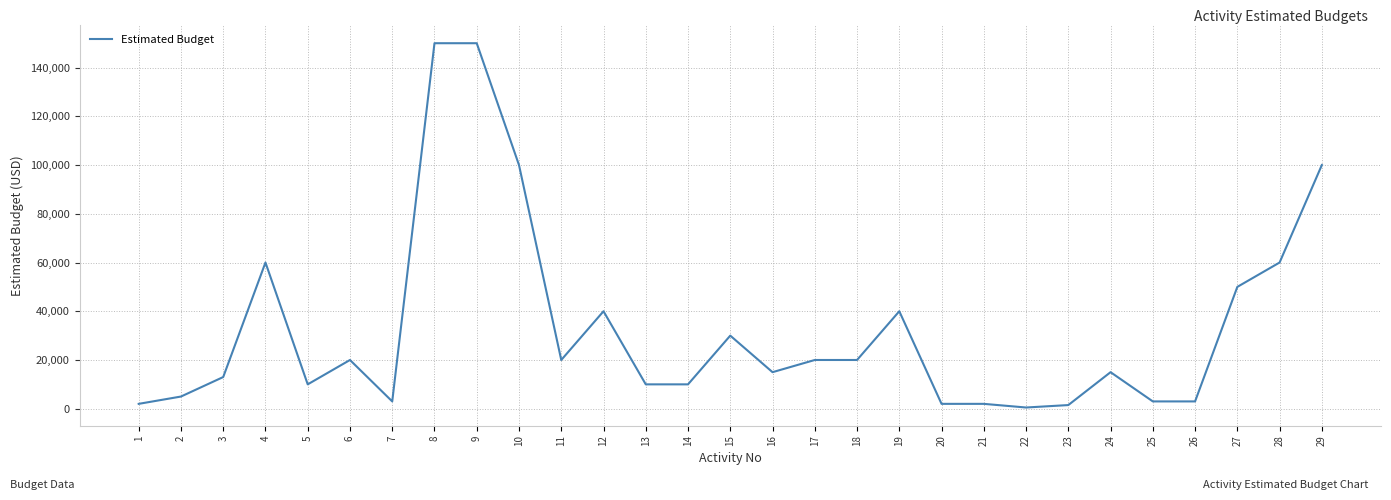

The value at 1 is 2000. True or false?

True